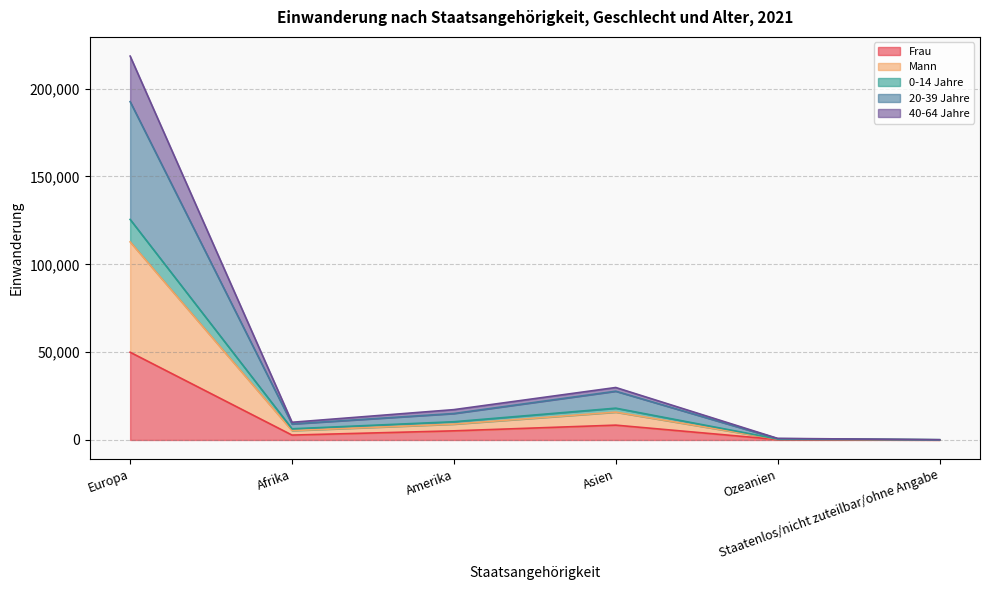

Between Afrika and Staatenlos/nicht zuteilbar/ohne Angabe, which is larger?

Afrika